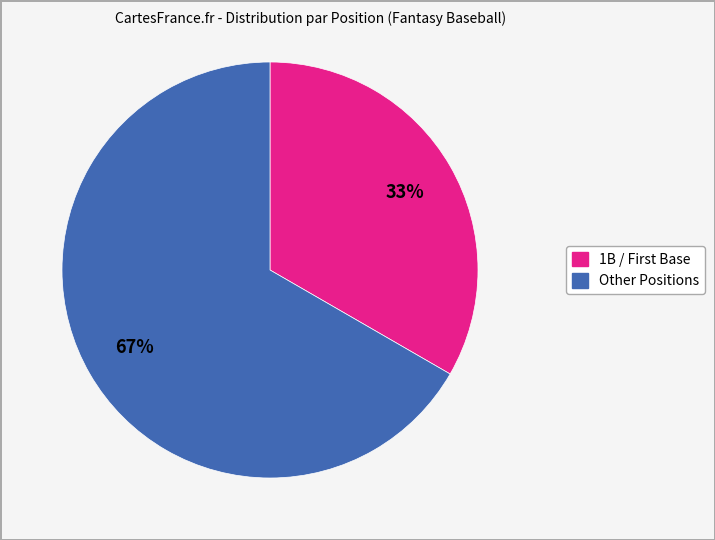

To the nearest percent, what is the average slice percentage?

50%